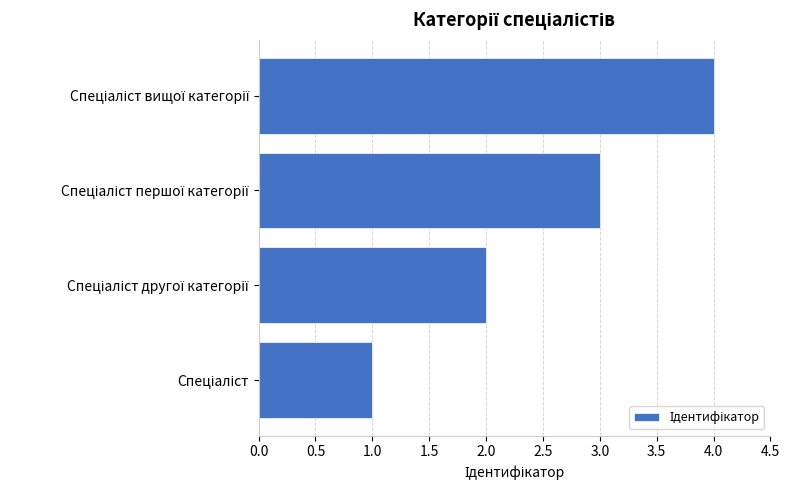

How many bars are there in total?

4